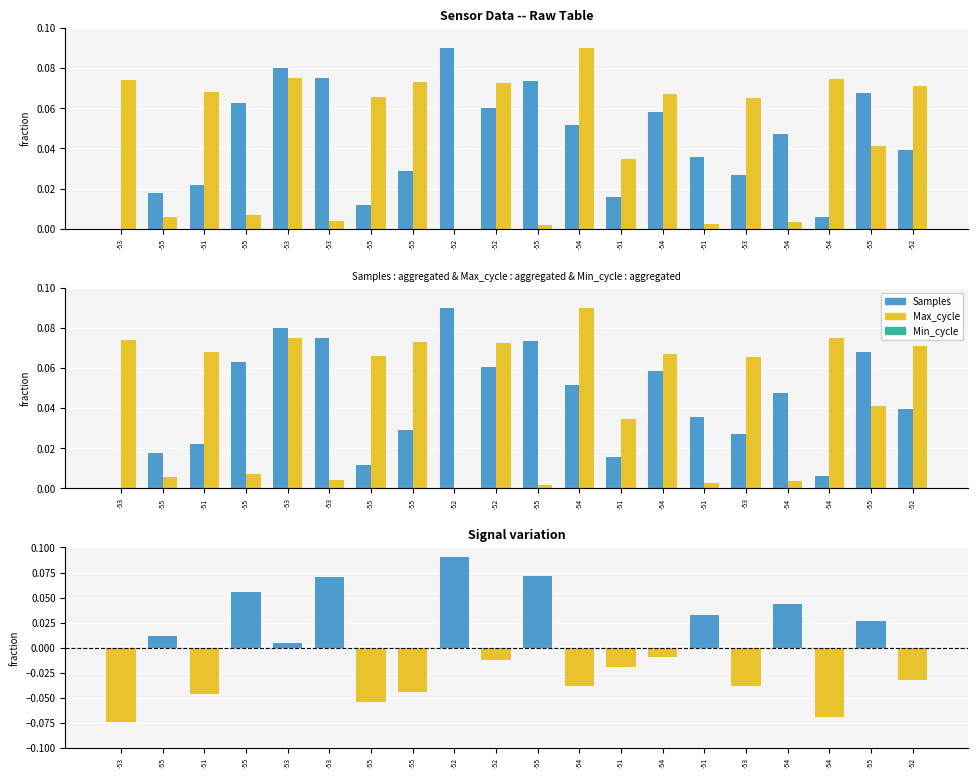

The Max_cycle series shows 0.1 at -54. True or false?

False